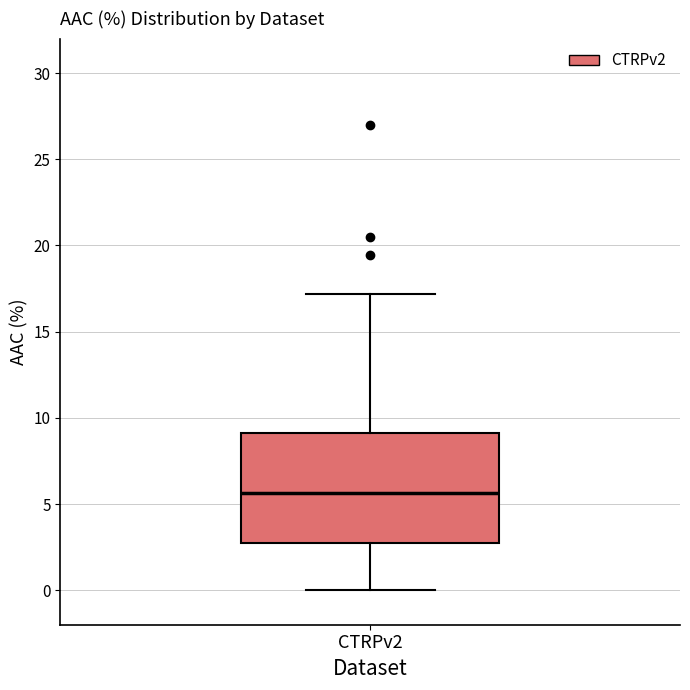

Read this box plot against the y-axis: the position of the median line, the range covered by the box, and the ends of both whiskers. The values are not printed on the chart, so give them approximately, as read against the axis.

median 5.5, box 2.5 to 9.0, whiskers 0.0 to 17.0